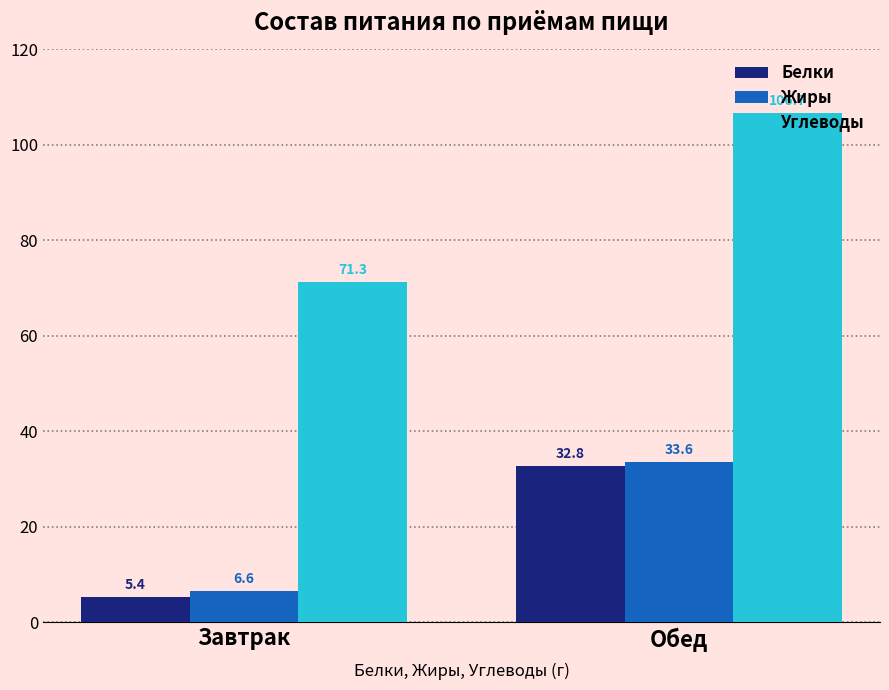

What is the greatest value displayed?

106.7